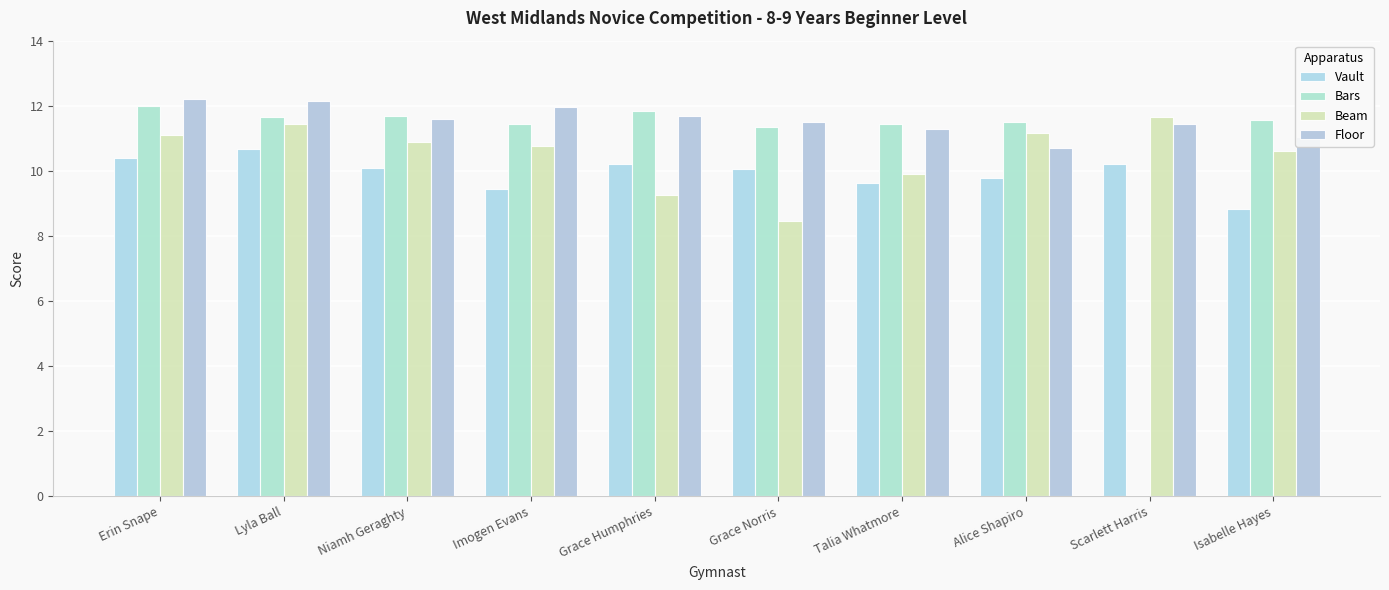

The value of Bars at Scarlett Harris is 0.0. True or false?

True